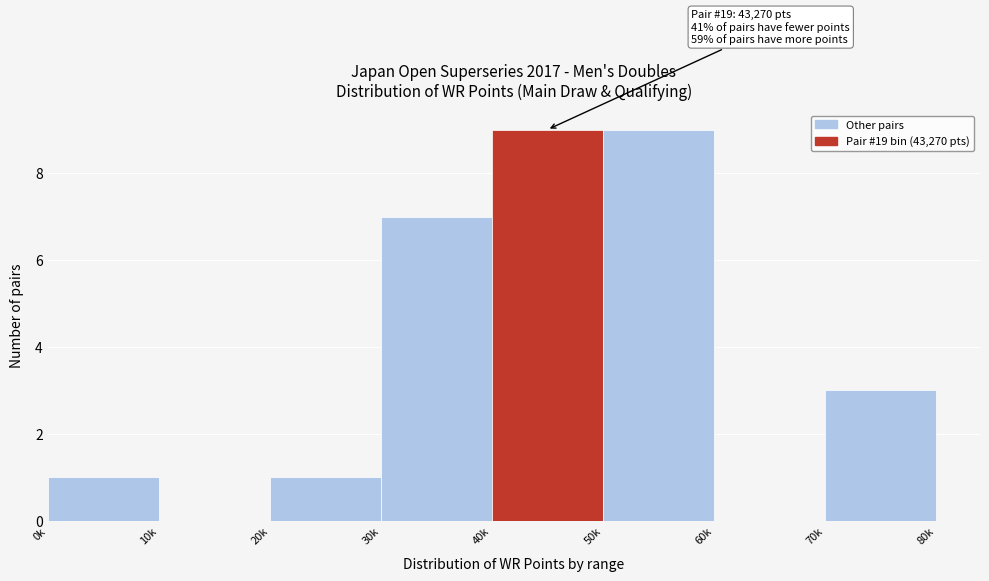

Reading left to right, list all the values displayed in this chart.

0k=1	10k=0	20k=1	30k=7	40k=9	50k=9	60k=0	70k=3